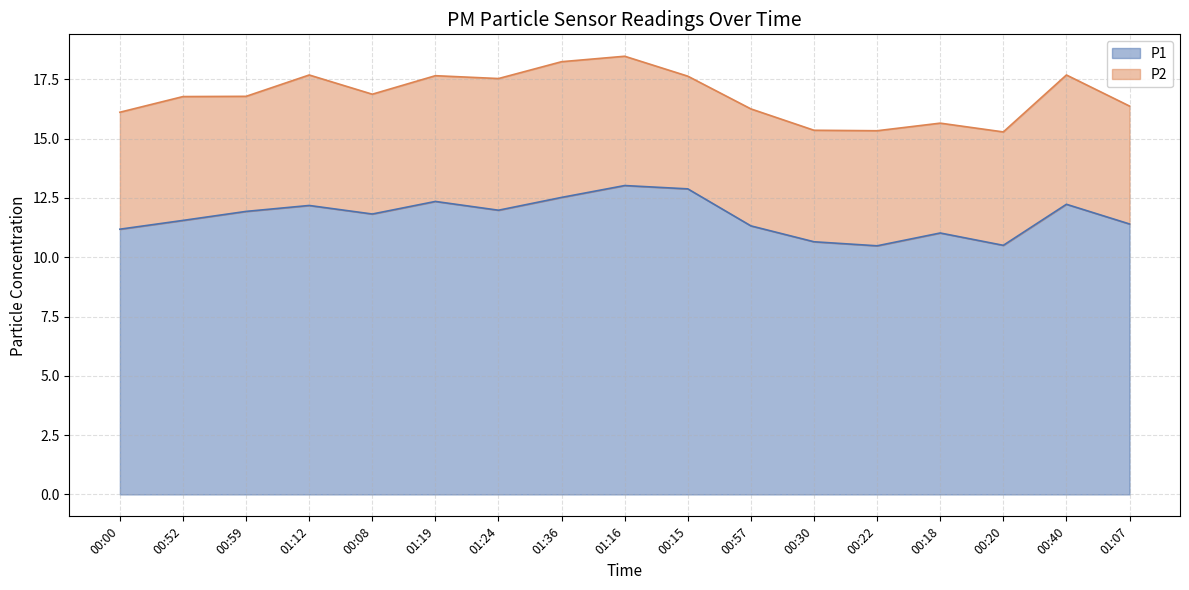

How many points are lower than both their immediate neighbors (excluding endpoints)?

4